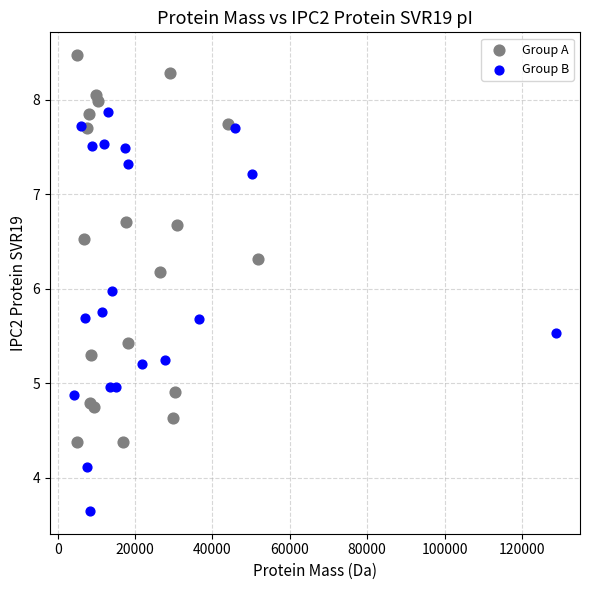

Which series contains the highest Y value?

Group A